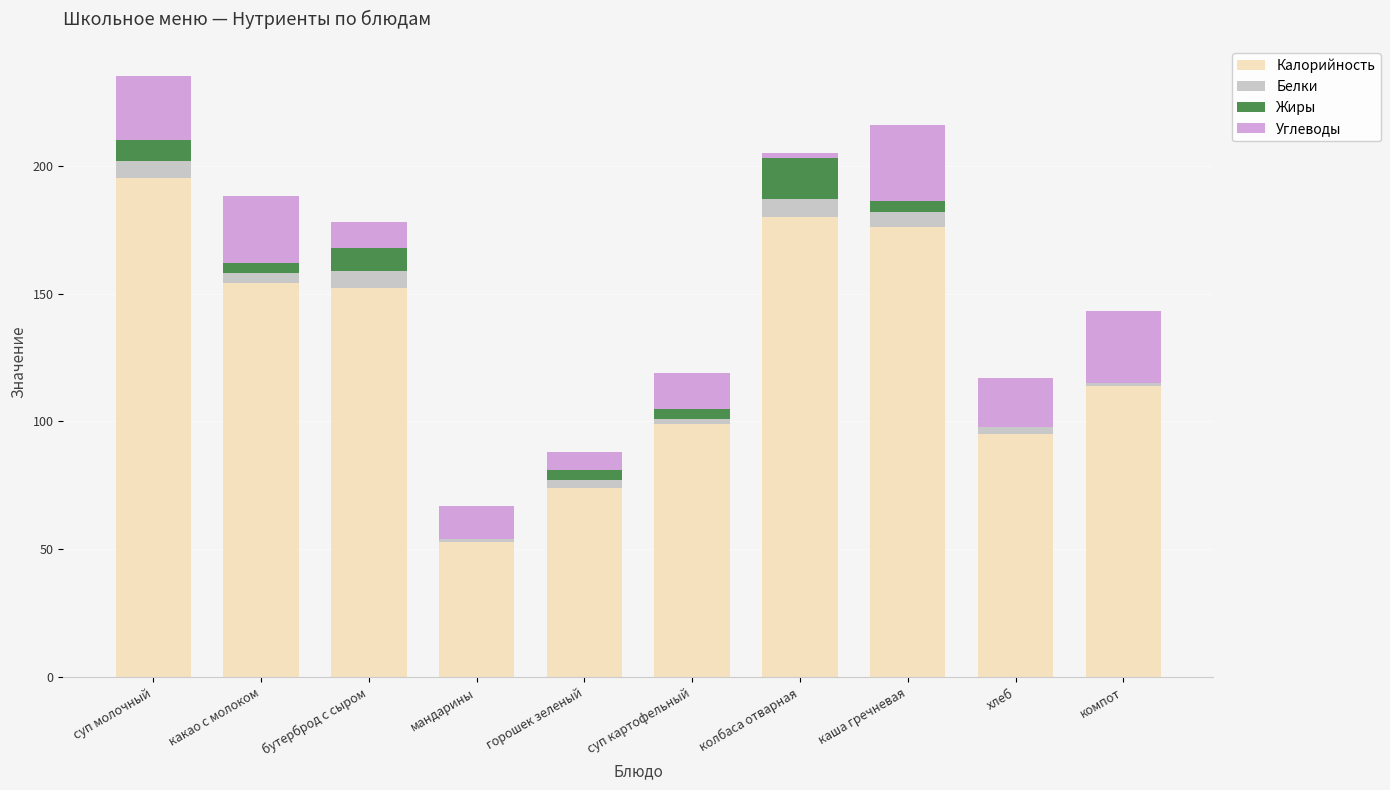

How many distinct data groups are displayed?

4